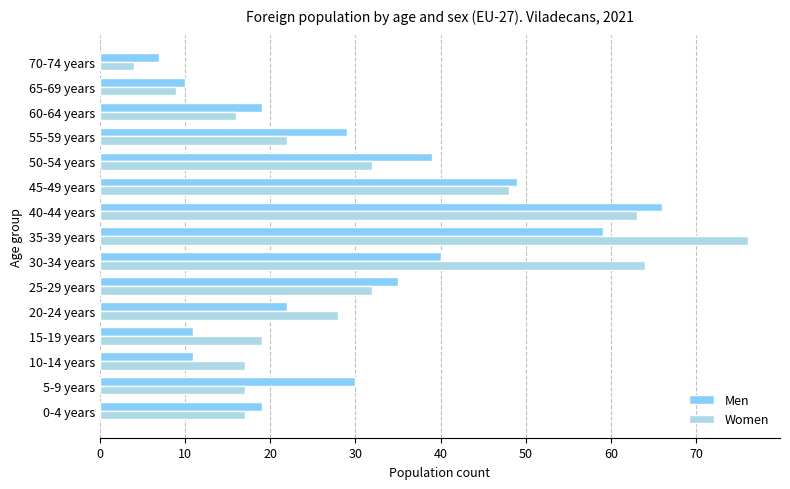

Is it true that Women equals 4 at 70-74 years?

True